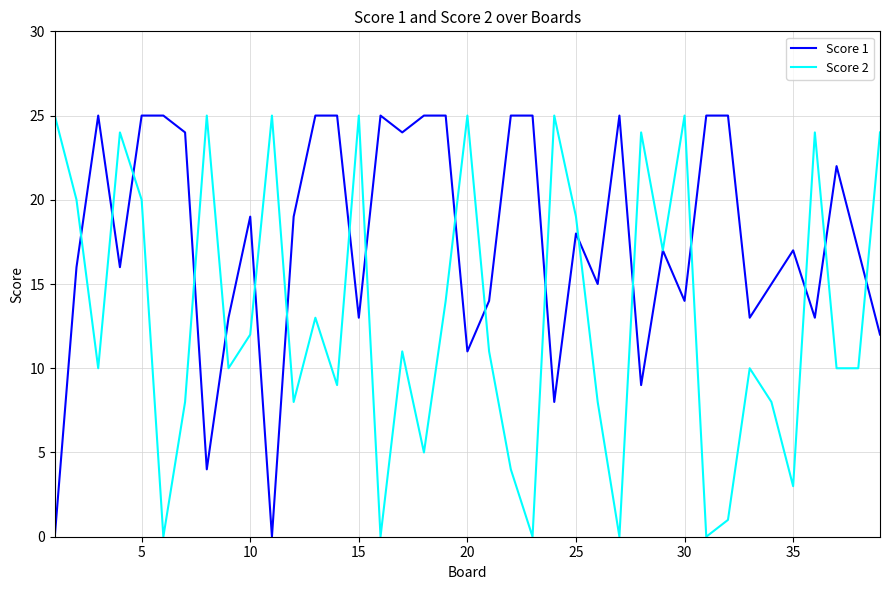

List the series in order of their overall mean, lowest first.

Score 2, Score 1